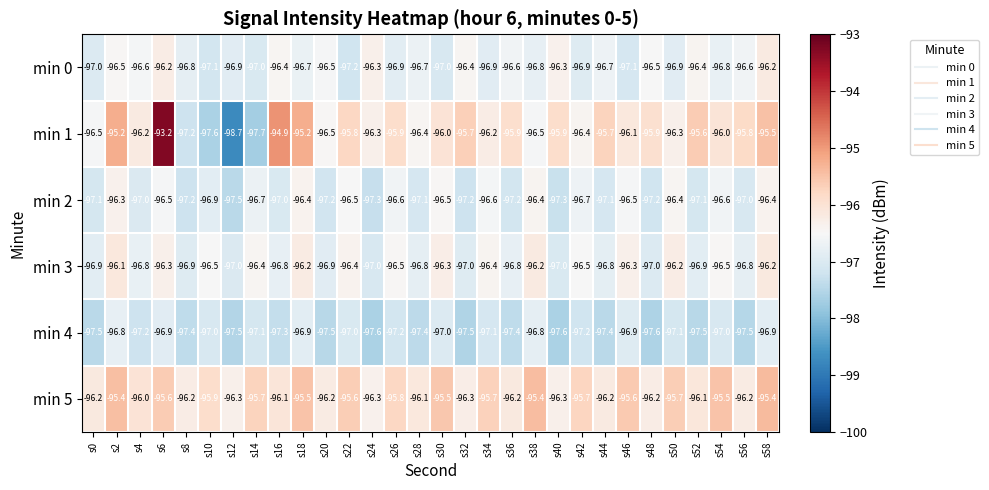

Is the value of min 3 at s44 greater than the value of min 5 at s14?

No